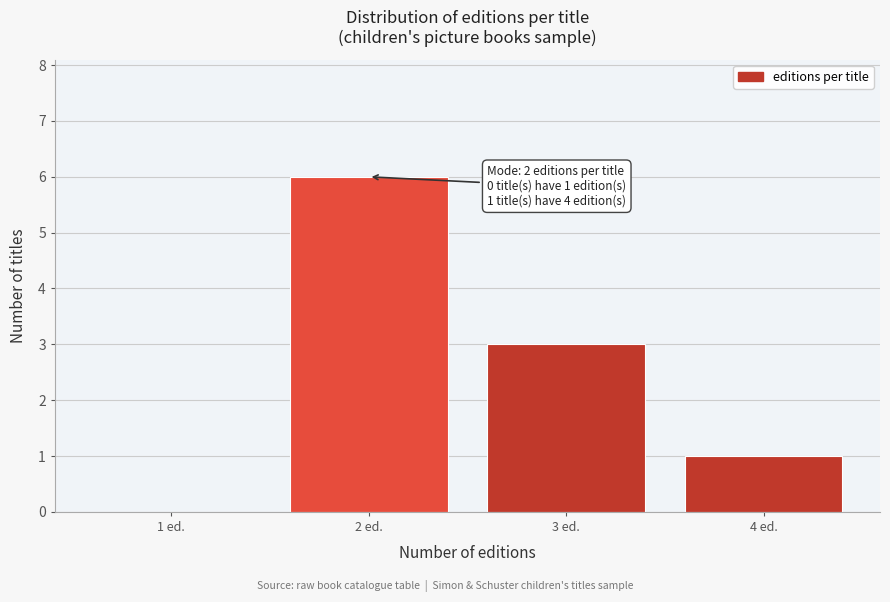

Which range on the x-axis has the tallest bar?

1.5 to 2.5